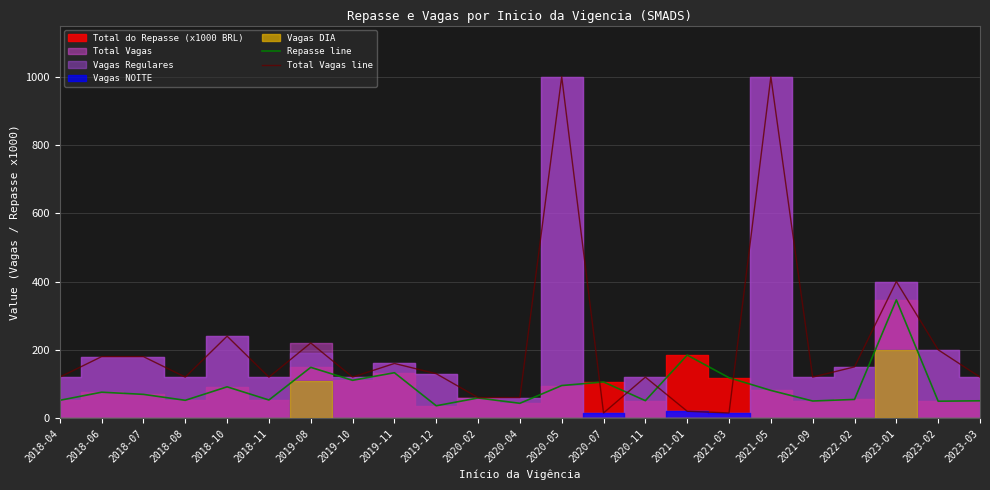

What is the difference between the Repasse line values at 2018-06 and 2022-02?

21.2